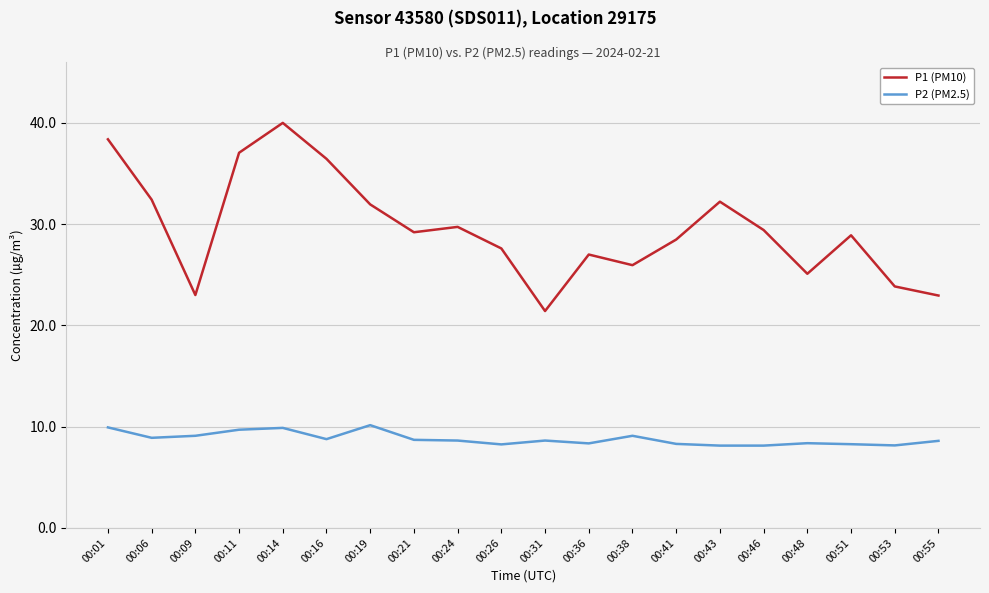

What is the highest value of the P2 (PM2.5) series?

10.2